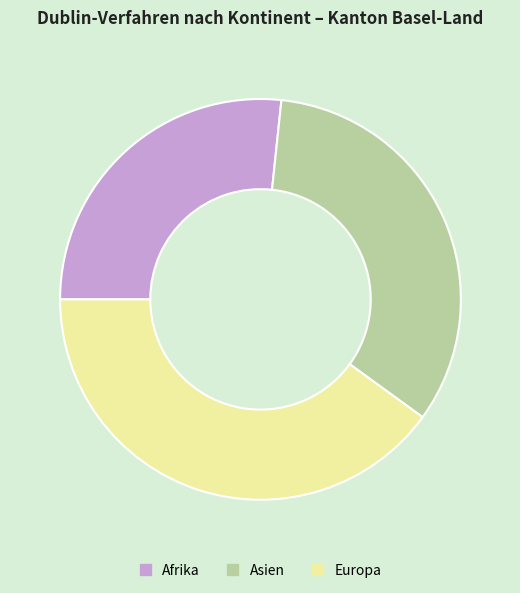

Which slice is the largest?

Europa